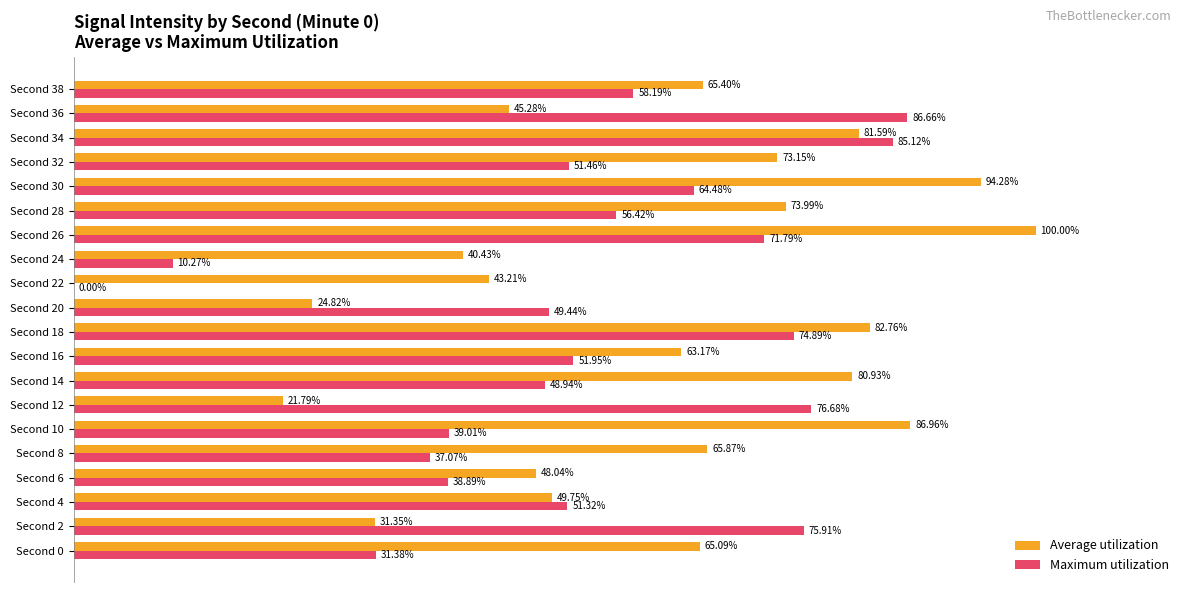

What are all the series names shown in the legend?

Average utilization, Maximum utilization